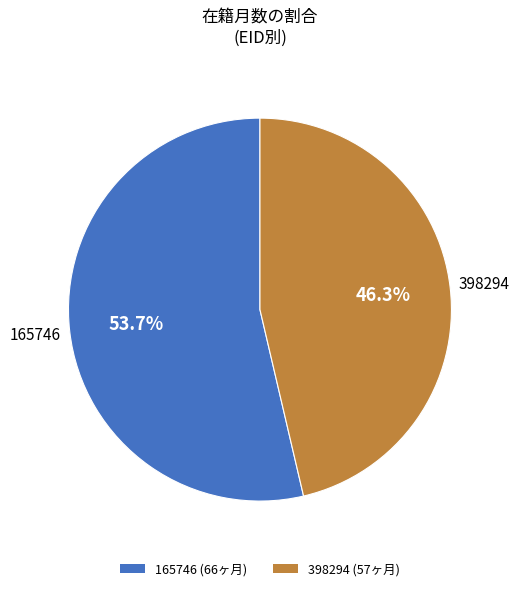

Rank the categories by value from highest to lowest.

165746, 398294